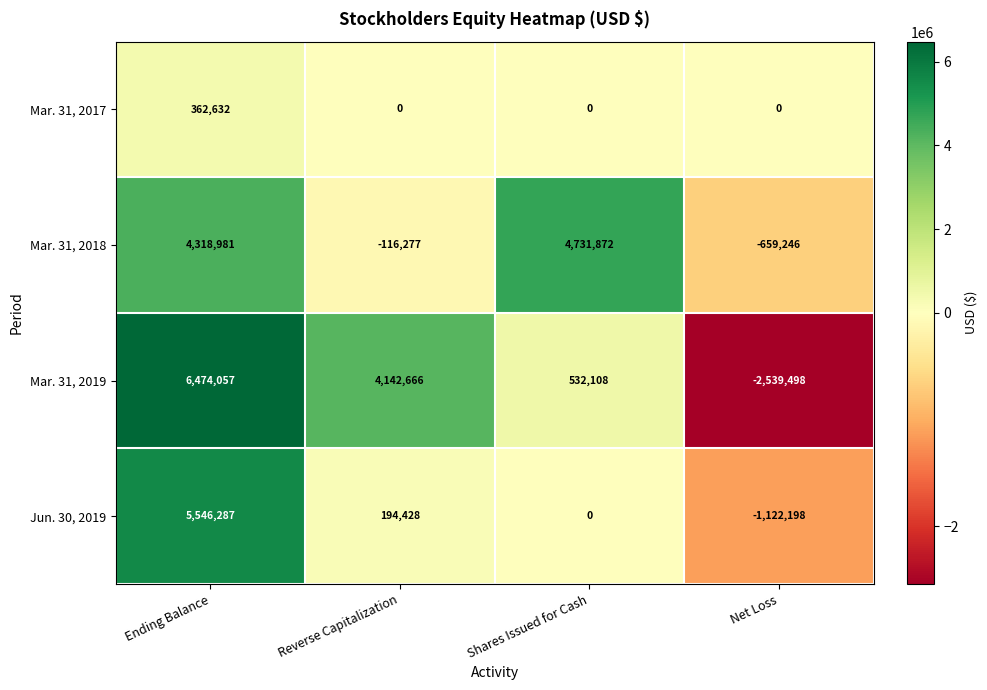

At which label is Jun. 30, 2019 closest to 2212044?

Reverse Capitalization